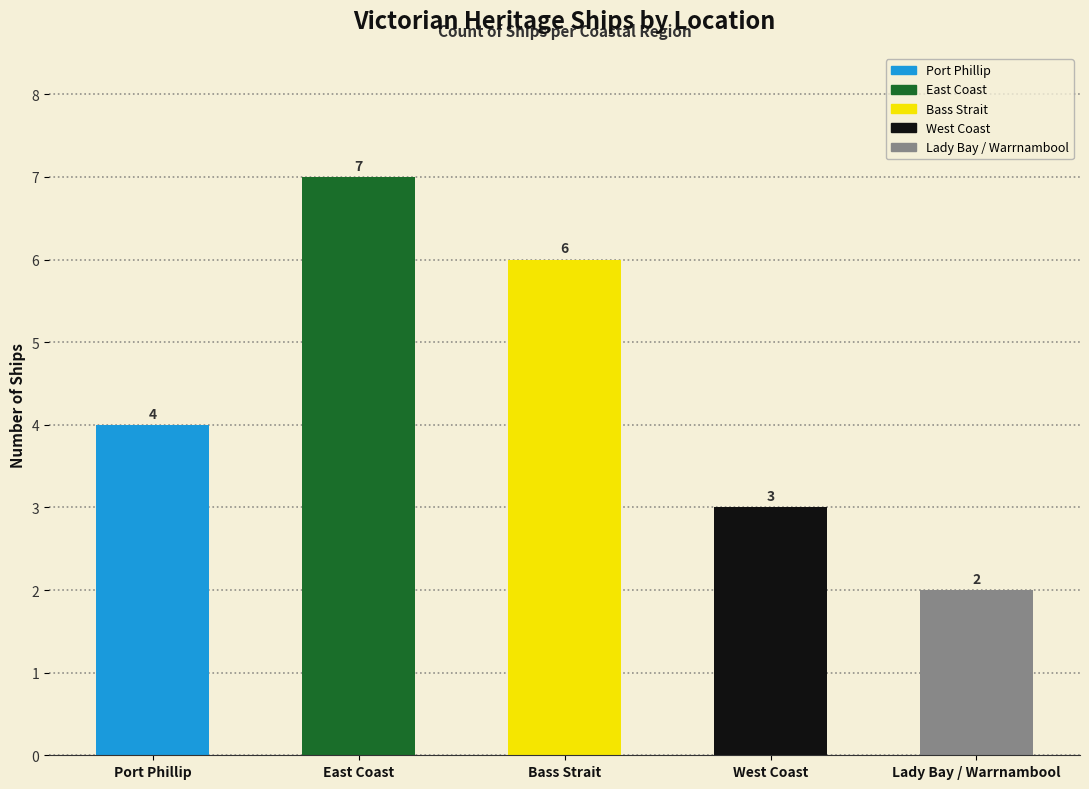

What position from the right is Port Phillip?

5